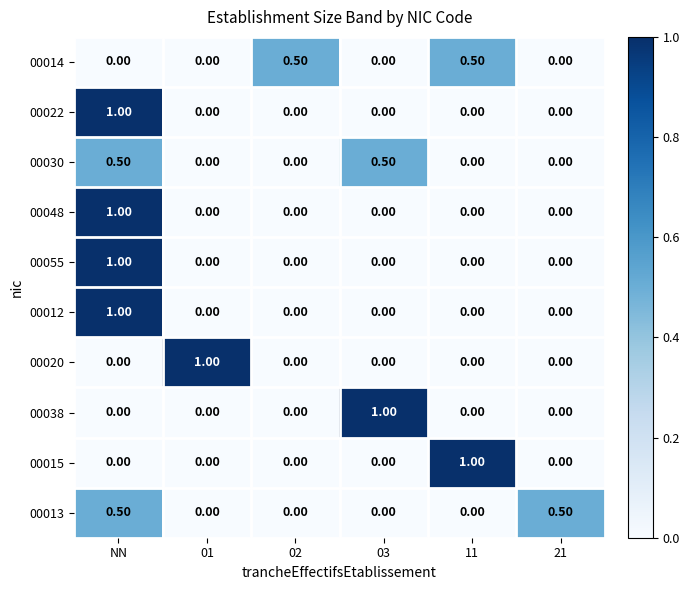

What is the difference between the second highest and minimum values in the 00030 series?

0.5